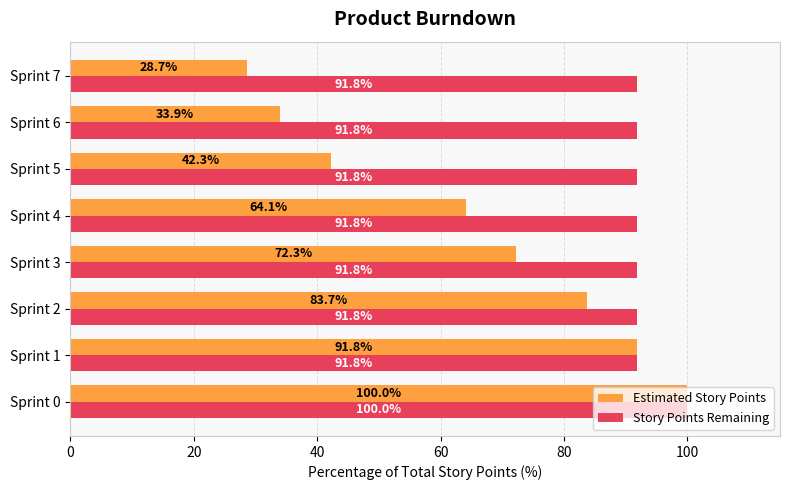

Which series has the largest total across all categories?

Story Points Remaining